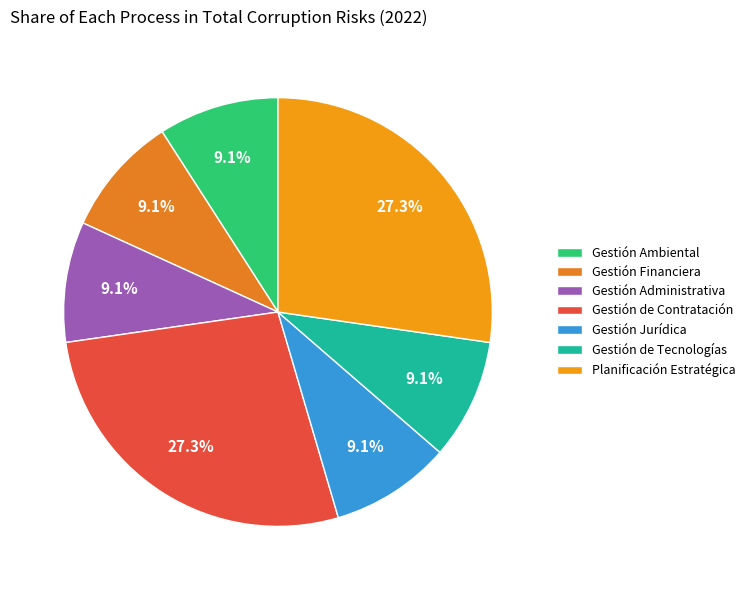

To the nearest percent, what portion does Gestión Ambiental represent?

9%